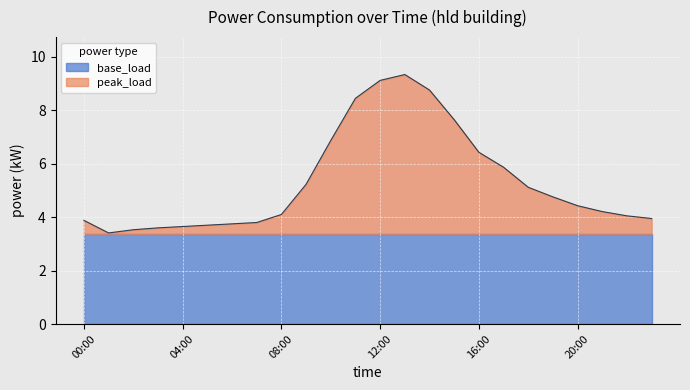

What is the difference between the values at 17:00 and 13:00?

3.5